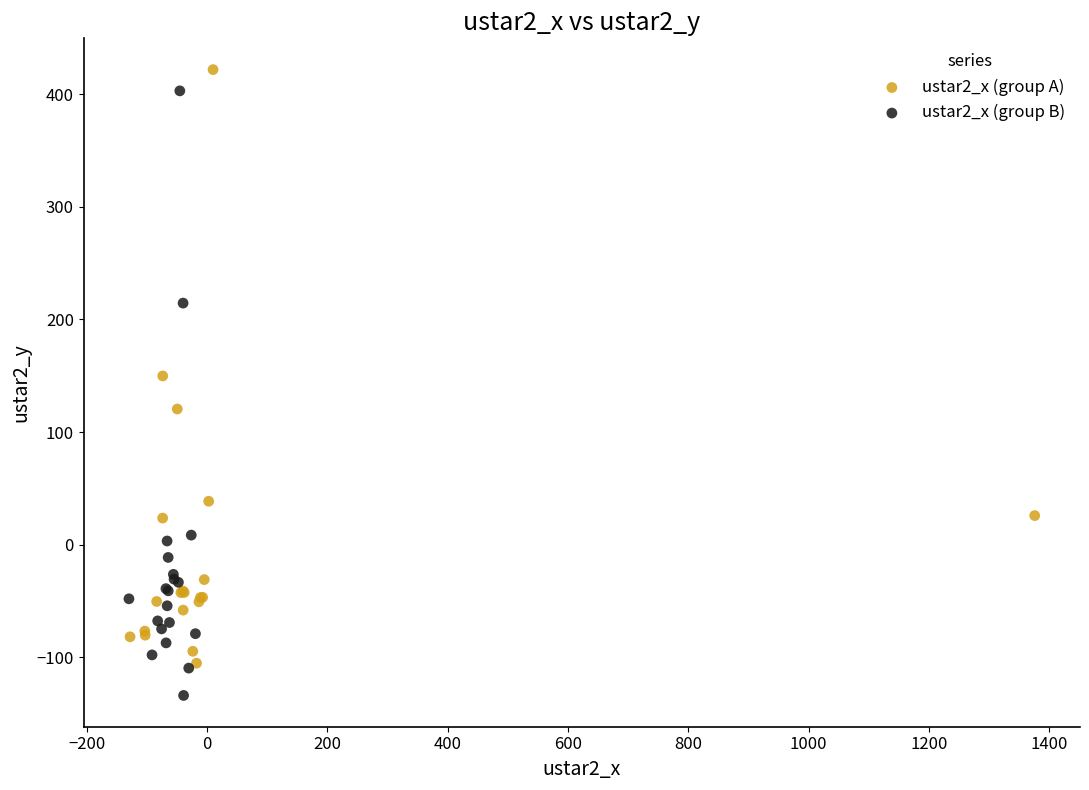

Which series contains the lowest Y value?

ustar2_x (group B)